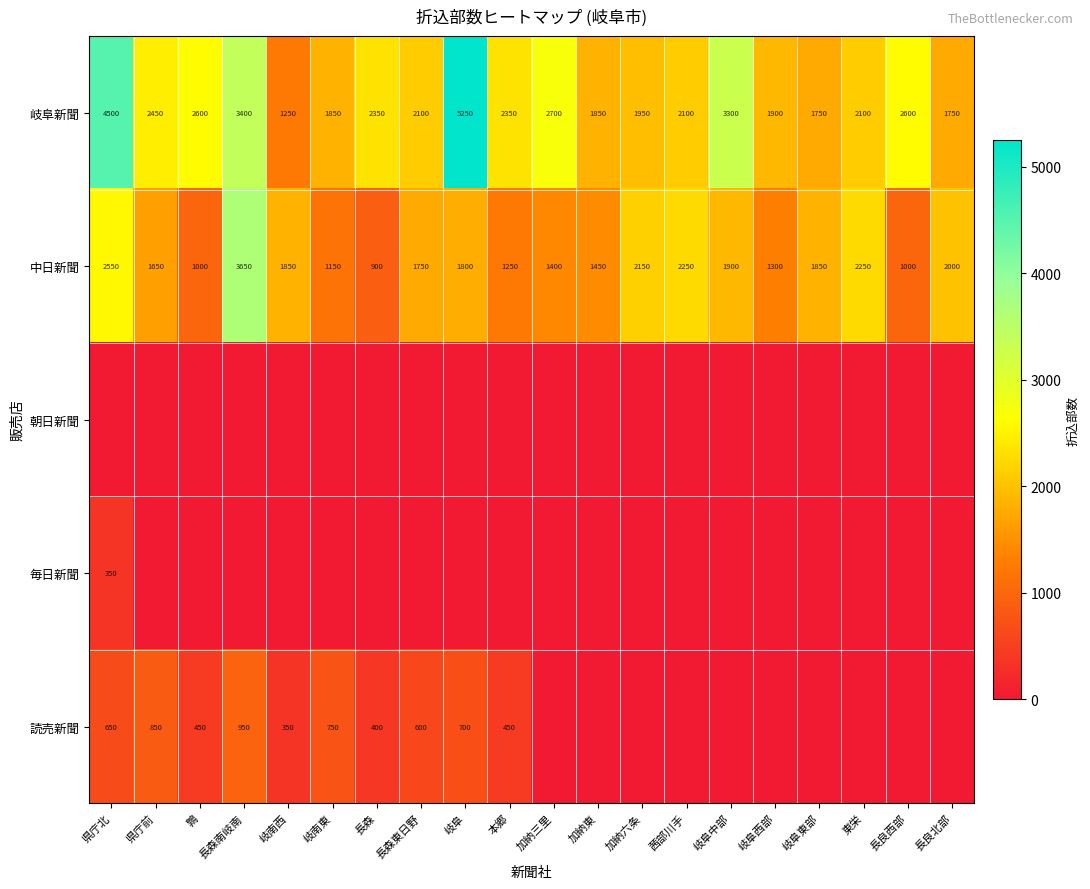

What is the average value of the 中日新聞 series?

1755